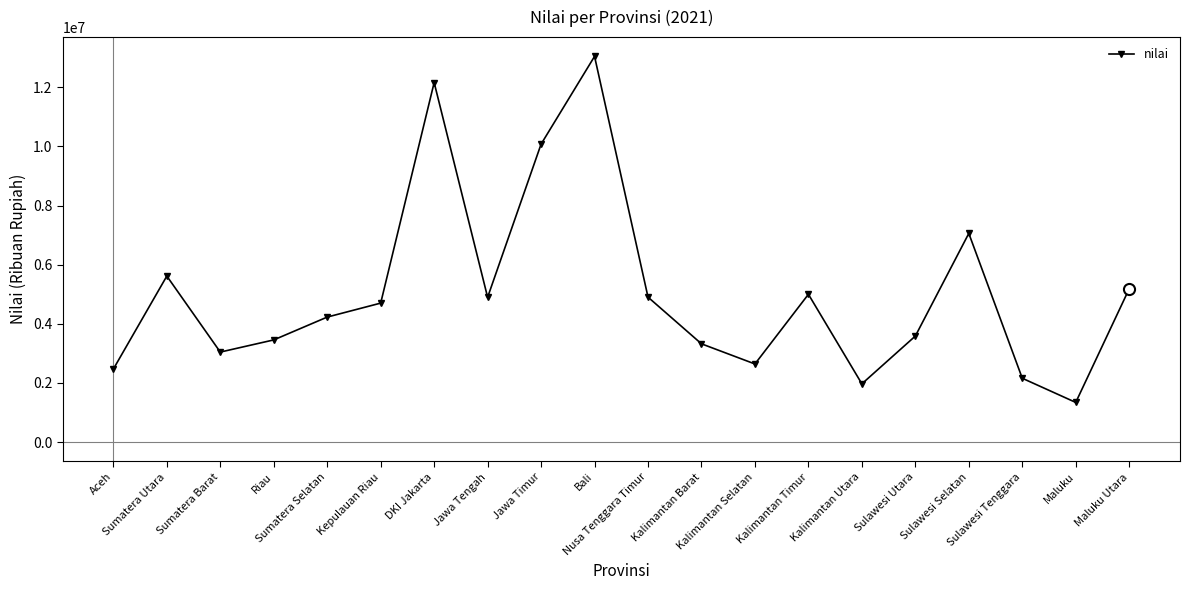

How many lines are shown in the chart?

1